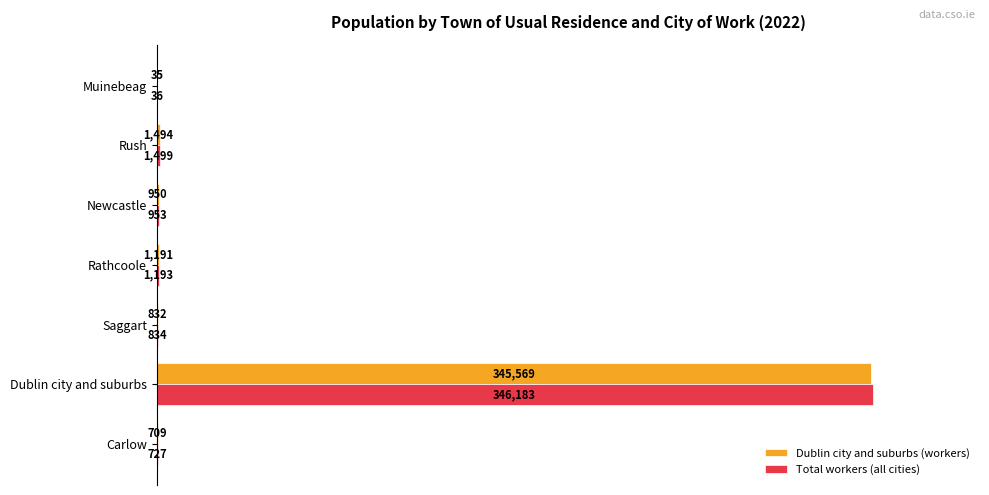

What are all the series names shown in the legend?

Dublin city and suburbs (workers), Total workers (all cities)